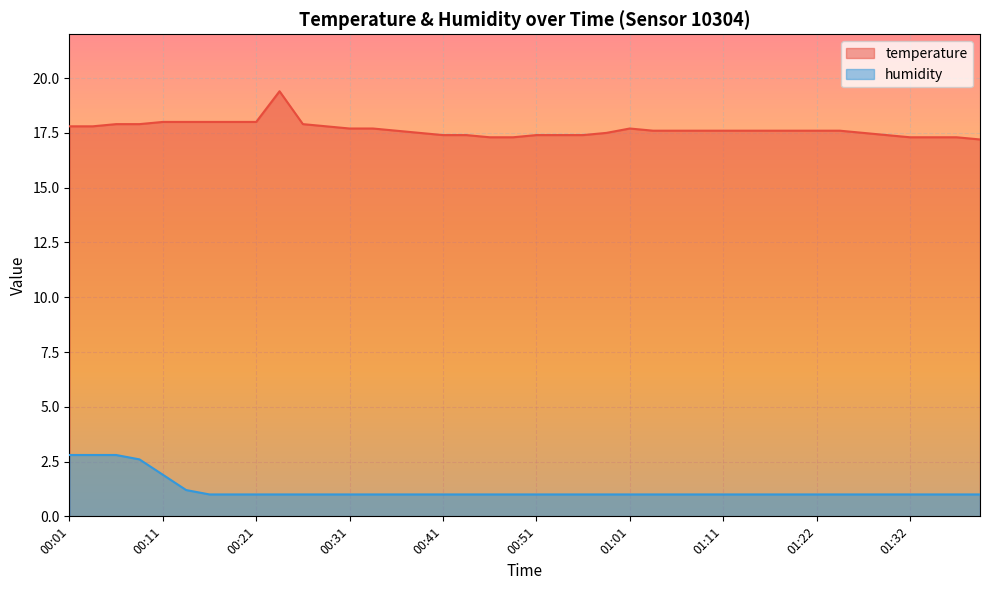

True or false: temperature has a value of 23.3 at 01:29.

False